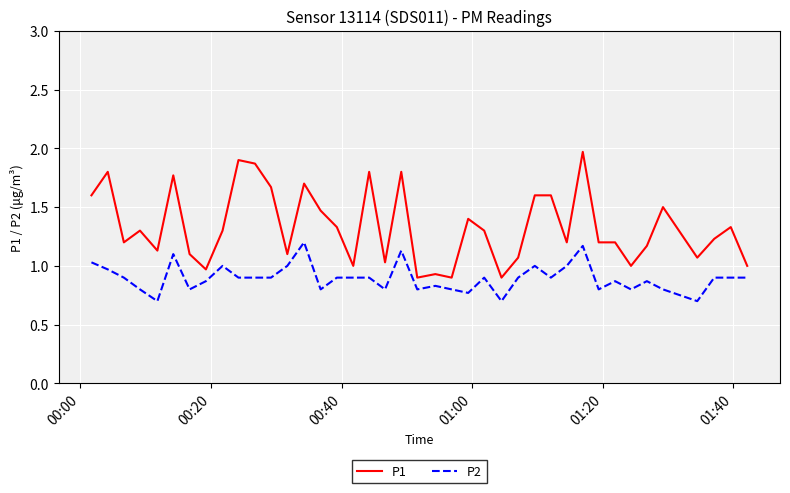

What are all the series names shown in the legend?

P1, P2